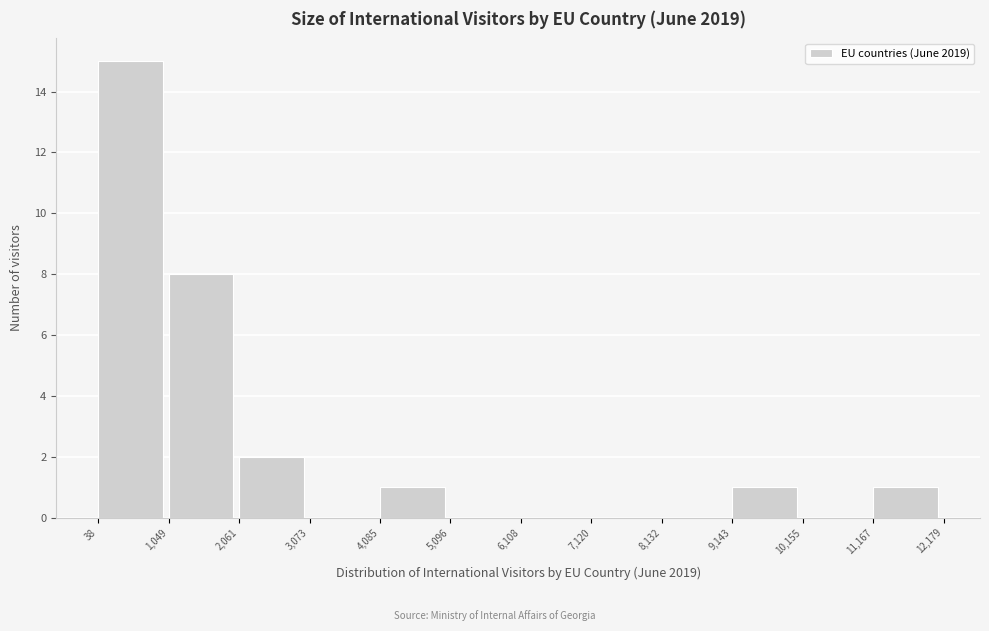

Which range on the x-axis has the tallest bar?

38 to 1,049